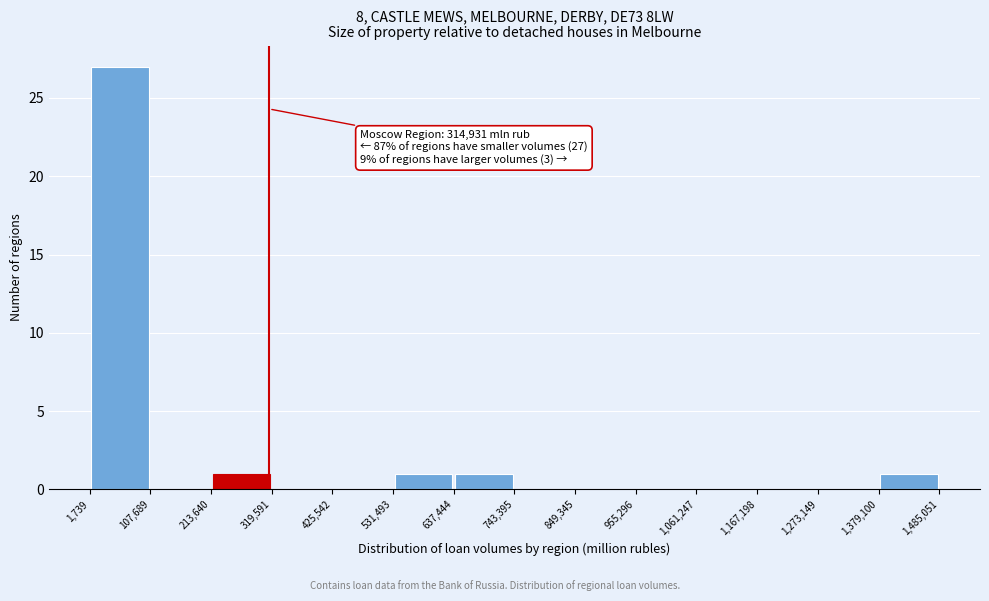

Over which range of the x-axis is the bar tallest?

1,739 to 107,689